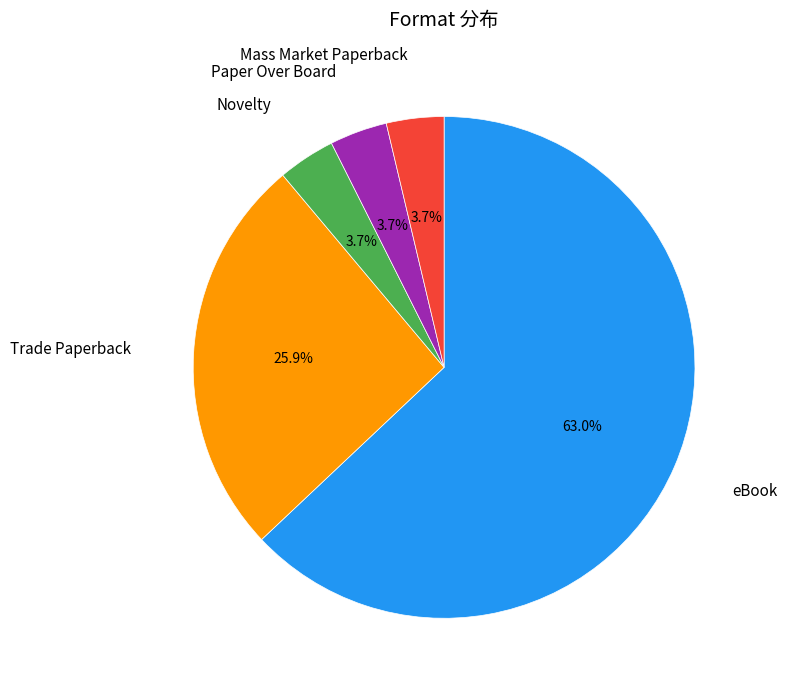

Is there a majority slice in this chart?

Yes